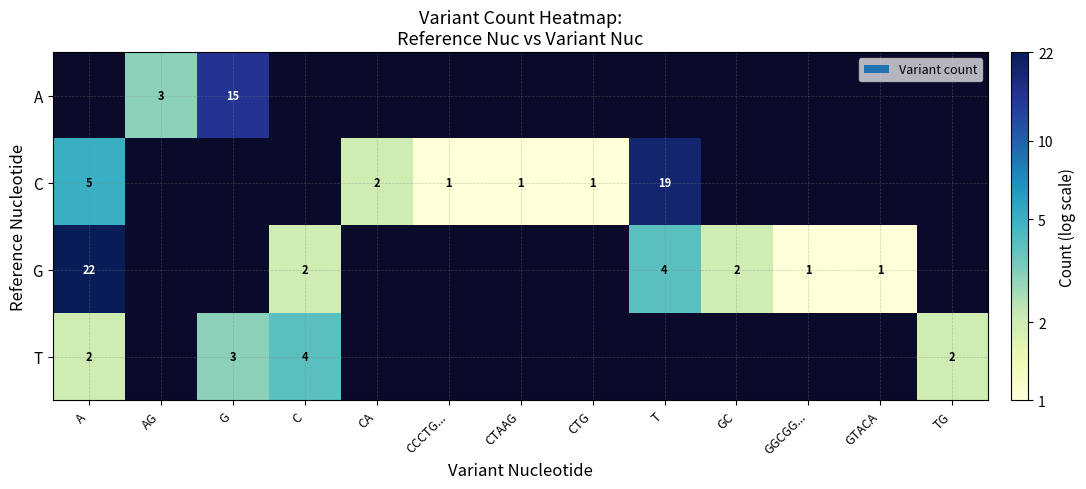

Is the value of G at GC greater than the value of T at G?

No